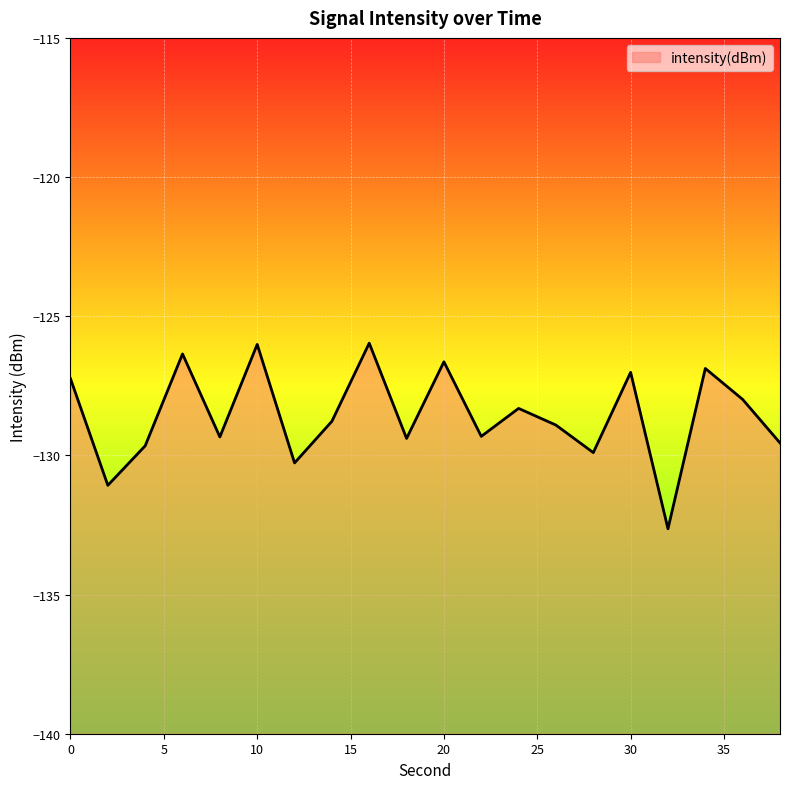

What is the change in value from 4 to 18?

+0.3